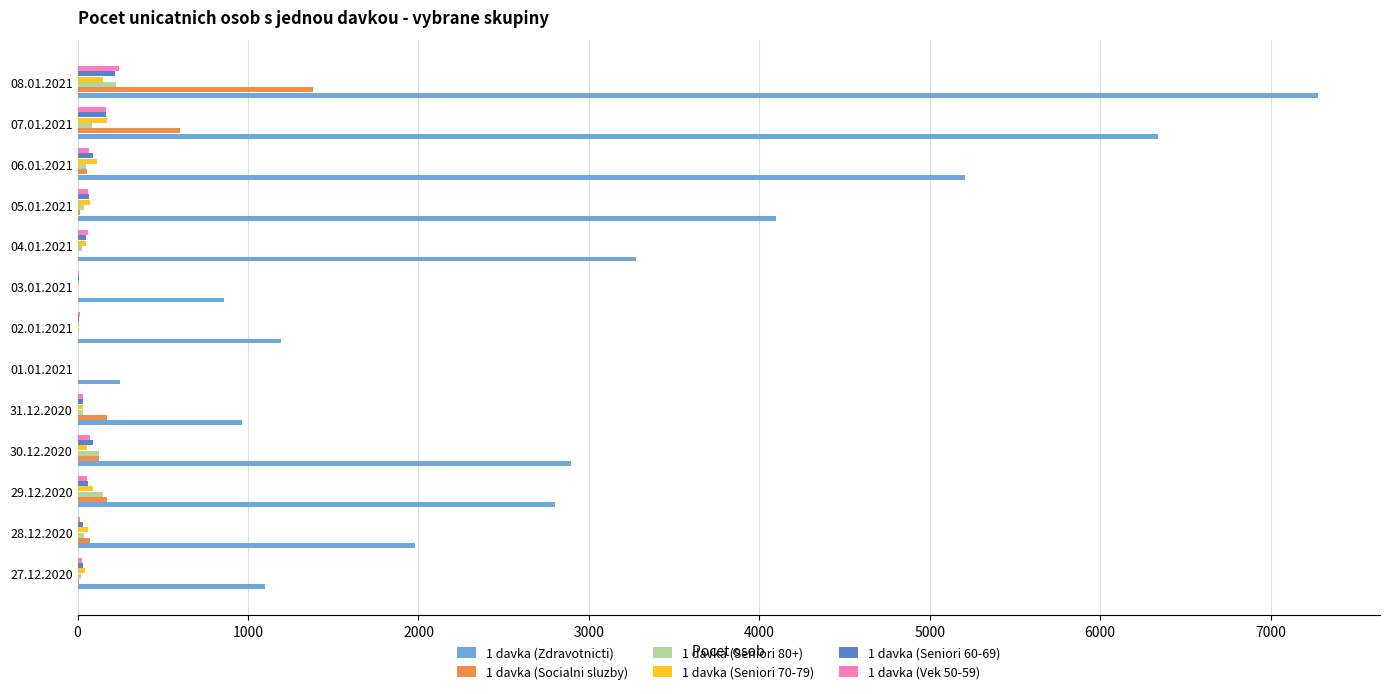

At which category is the sum across all series the highest?

08.01.2021